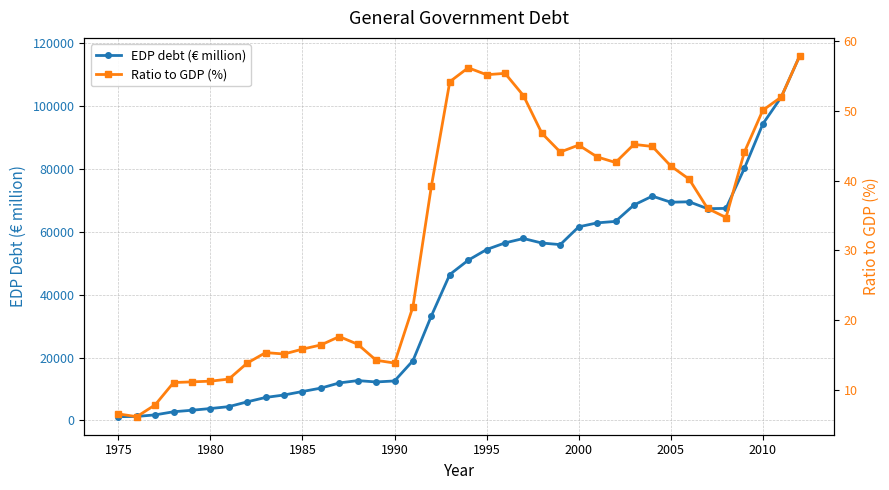

True or false: EDP debt (€ million) has more than 1 points higher than both neighbors.

True